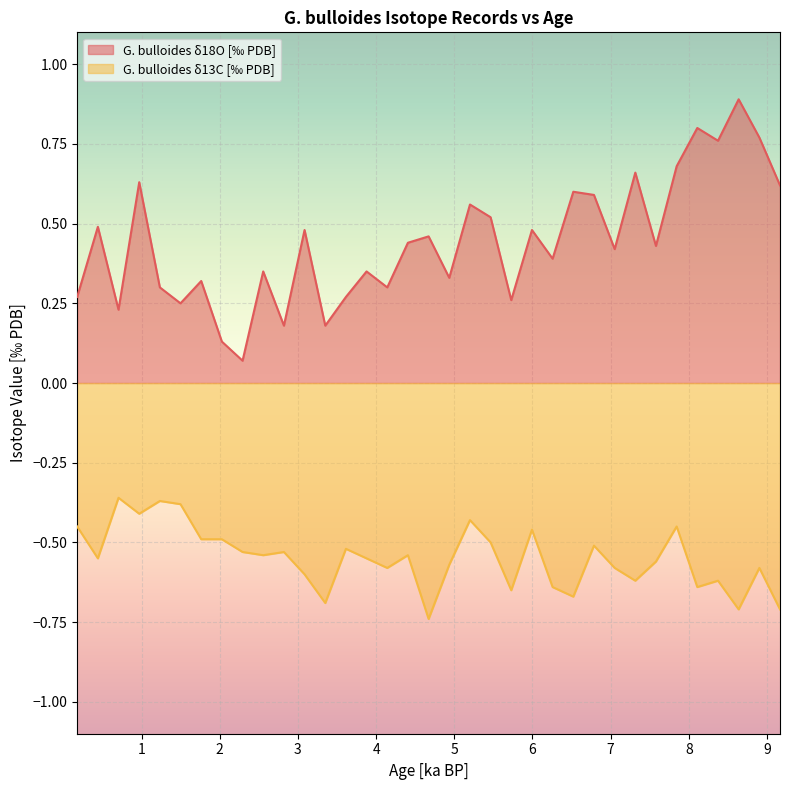

True or false: G. bulloides δ18O [‰ PDB] has more than 1 interior local peaks.

True